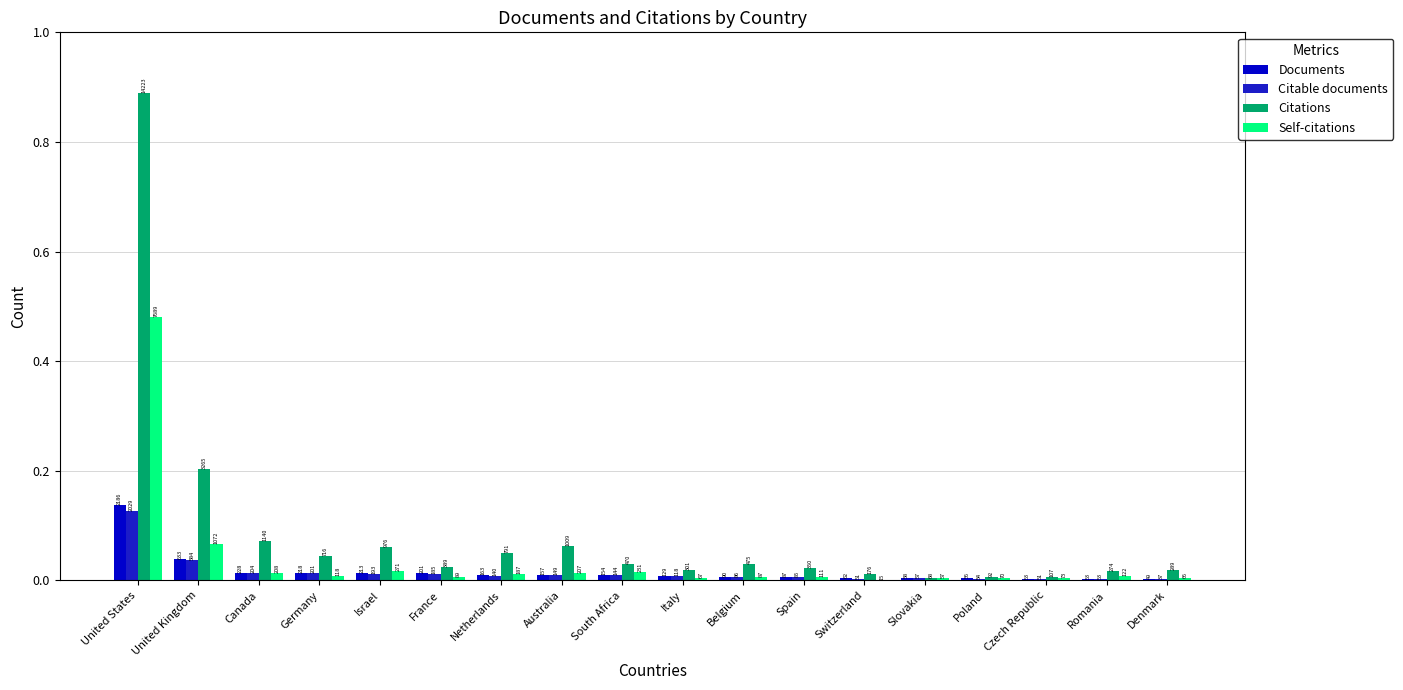

What are all the series names shown in the legend?

Documents, Citable documents, Citations, Self-citations